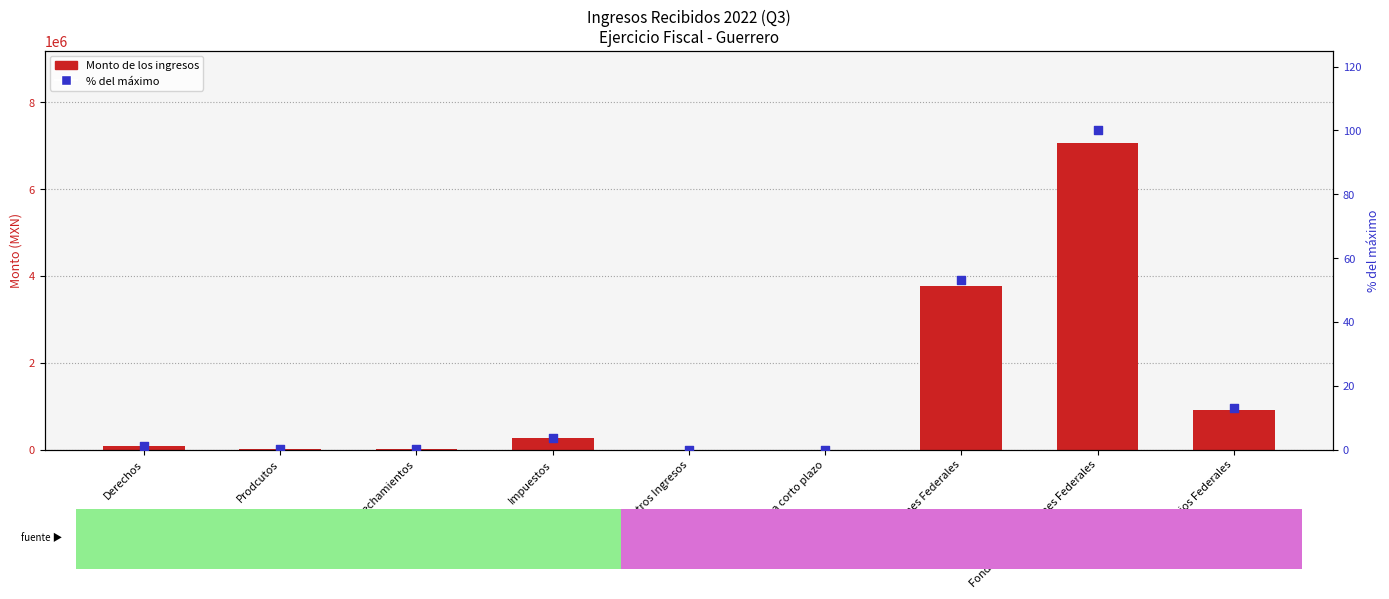

Which series has the largest total across all categories?

Monto de los ingresos